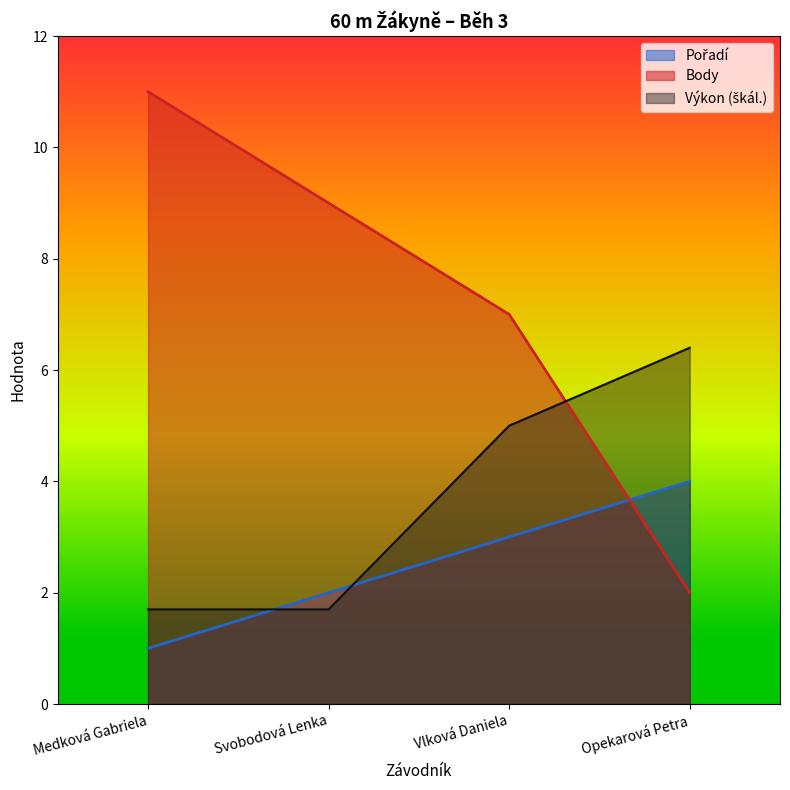

Does the chart have visible grid lines?

No